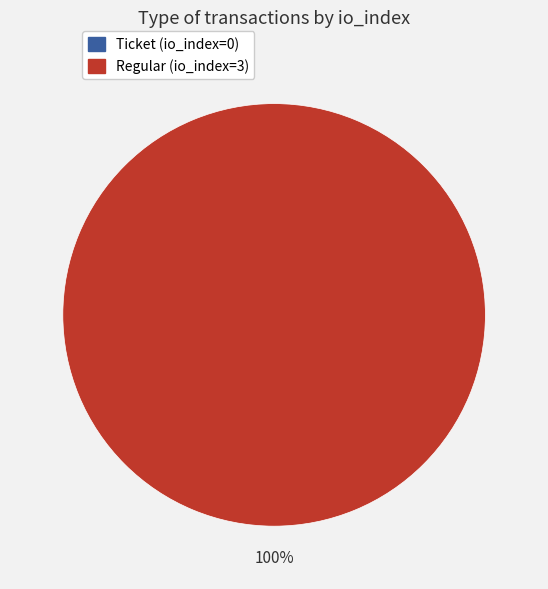

To the nearest percent, what is the combined percentage of Ticket (io_index=0) and Regular (io_index=3)?

100%